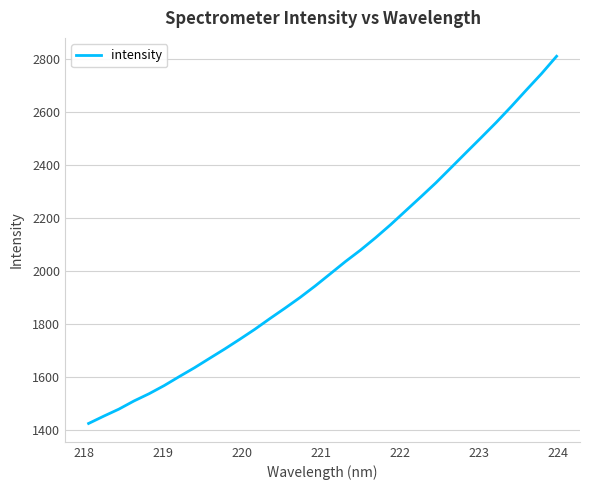

What is the greatest value displayed?

2812.2